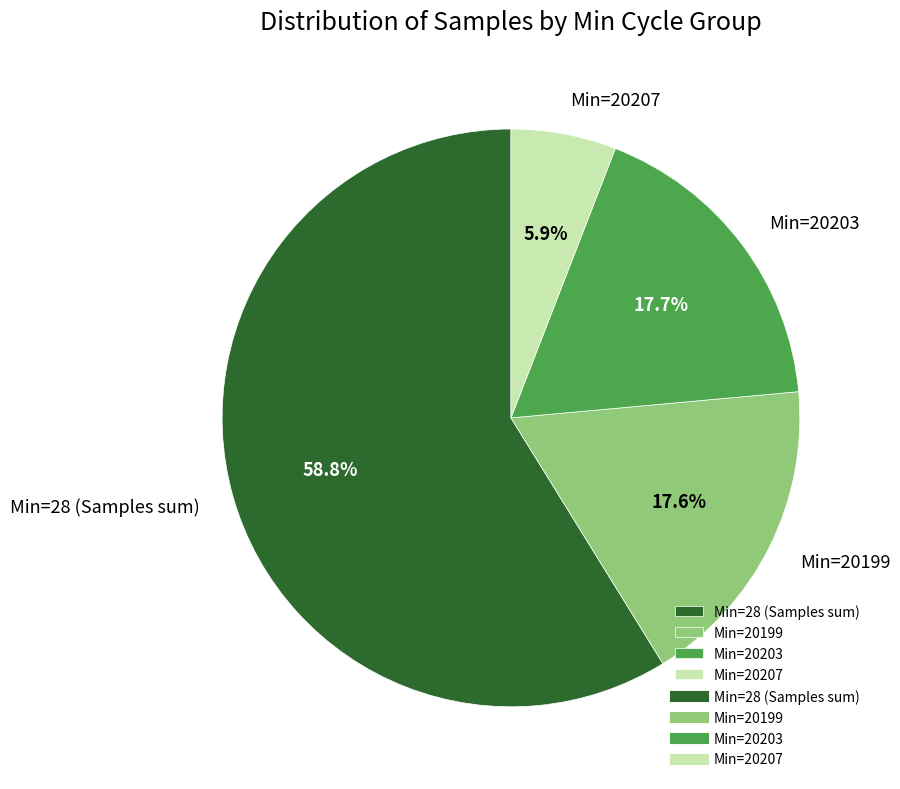

How many segments does this pie chart have?

4